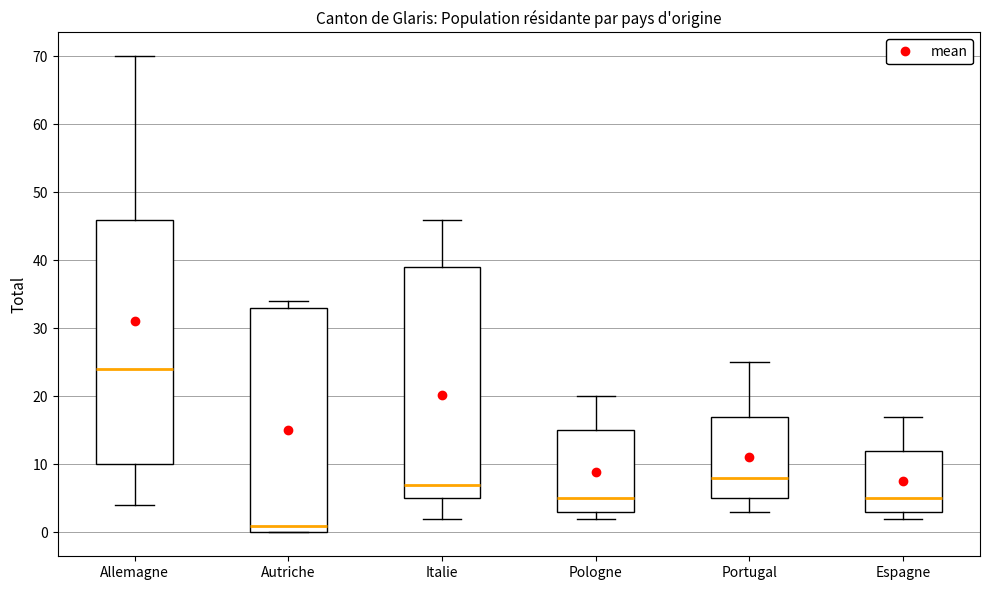

Which box has the lowest median line?

Autriche